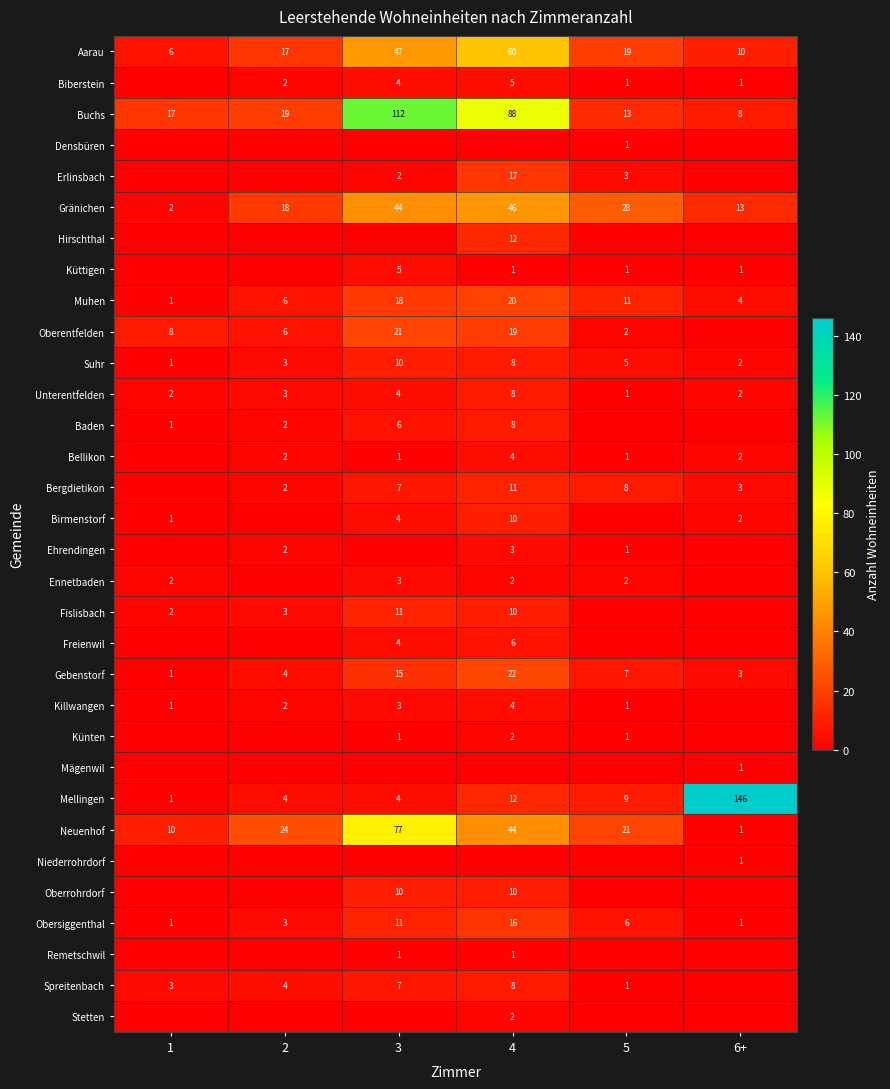

What is the approximate value of Muhen at 6+?

4